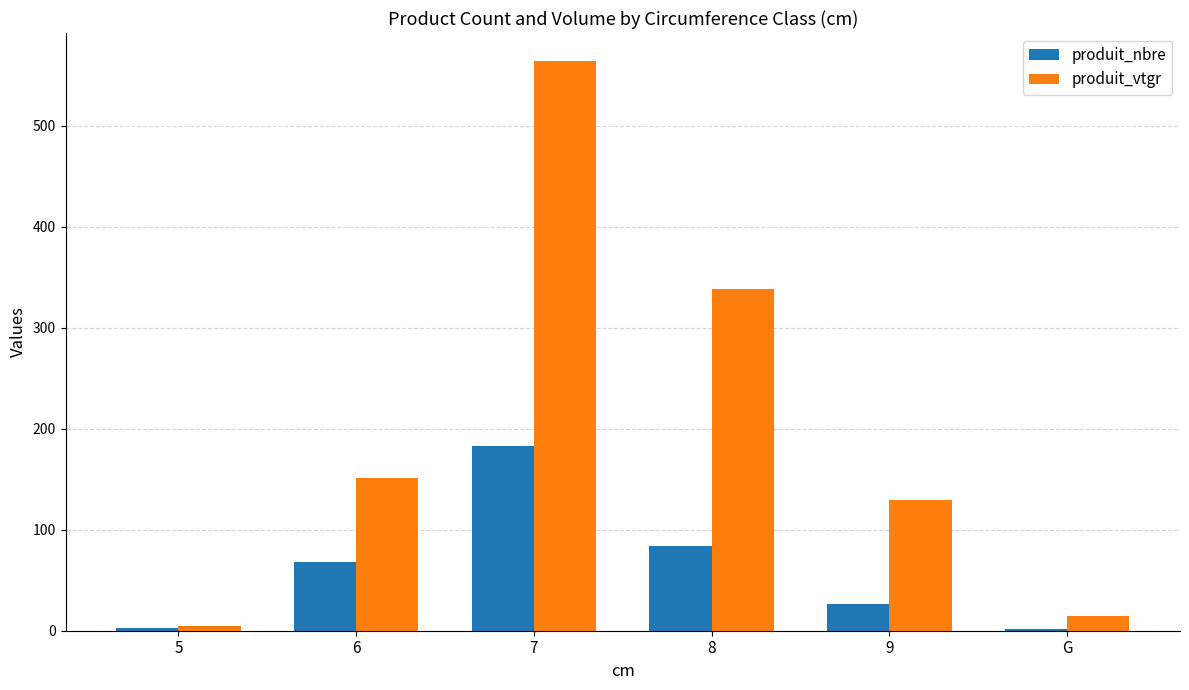

What is the spread (max minus min) of values at 6?

83.3